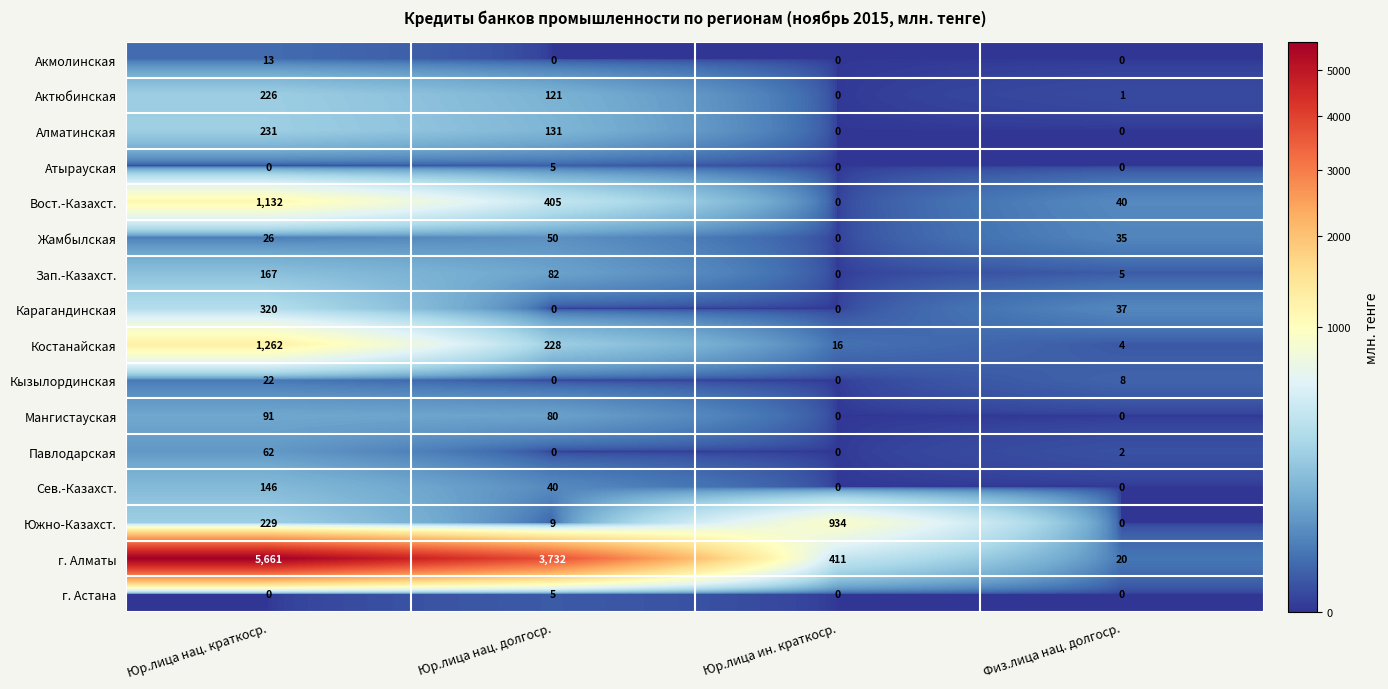

Where does the Павлодарская series first go above 2?

Юр.лица нац. краткоср.